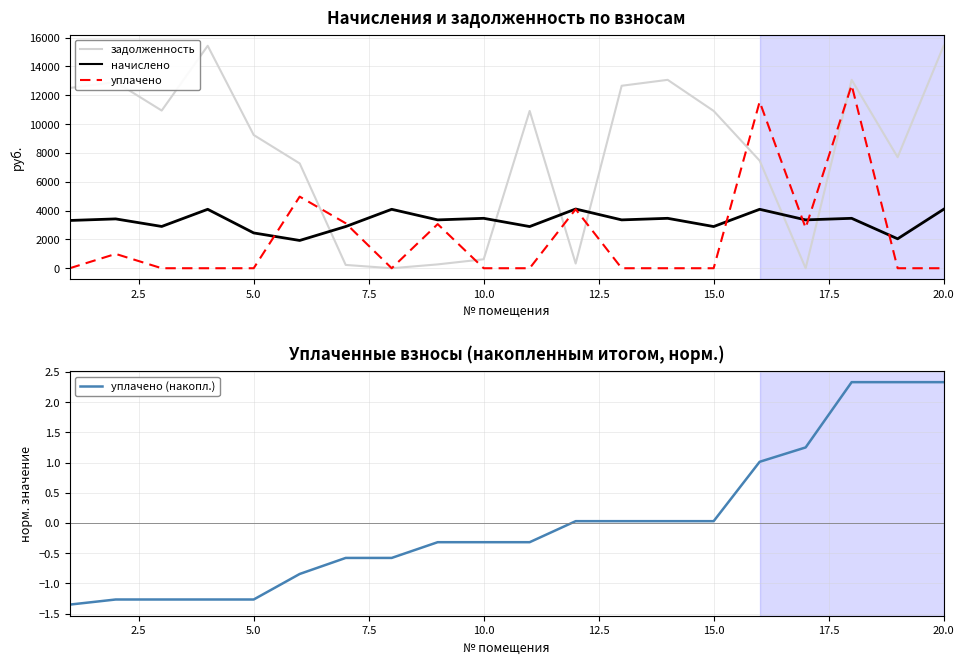

True or false: уплачено (накопл.) has a value of -0.1 at 10.0.

False